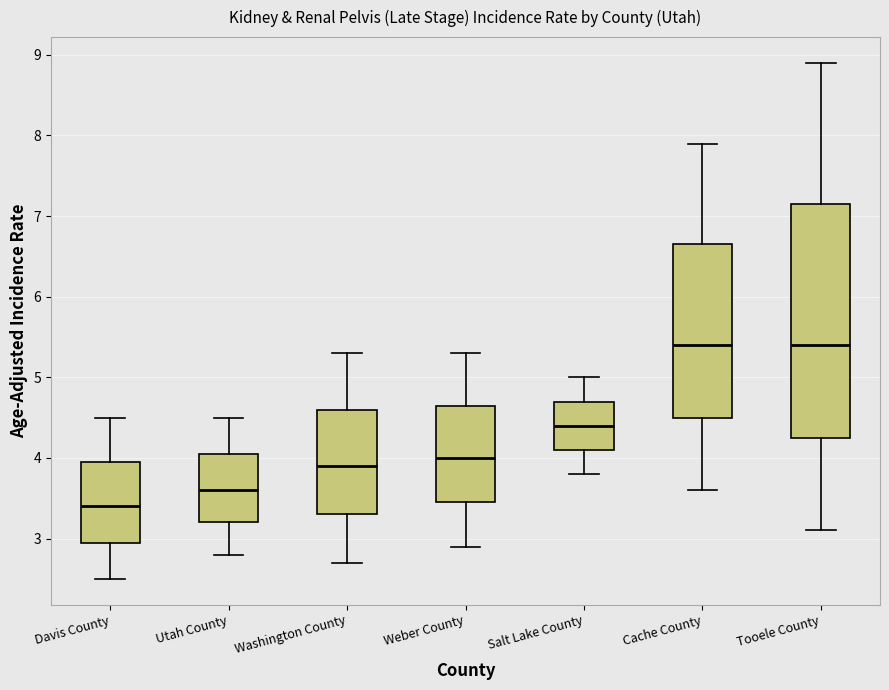

Which box is the tallest, from its lower edge to its upper edge?

Tooele County